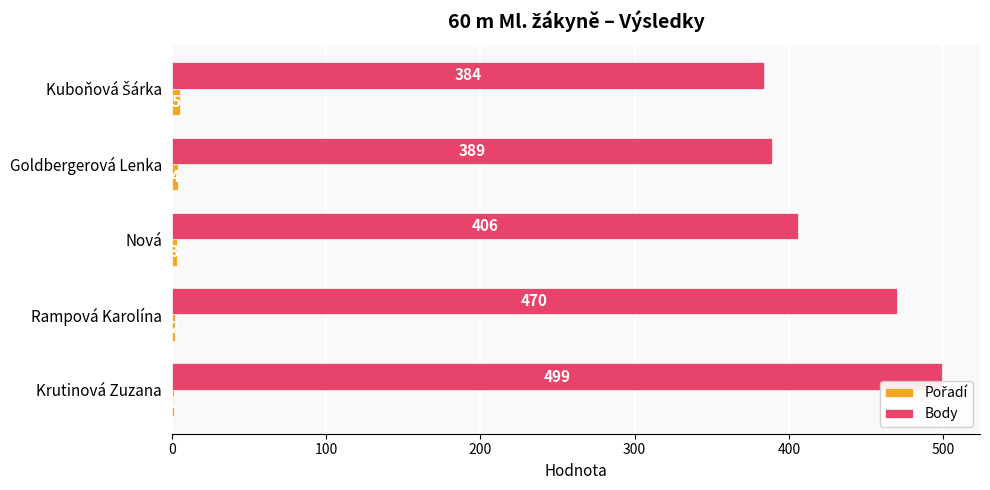

Which category has the highest value across all series?

Krutinová Zuzana